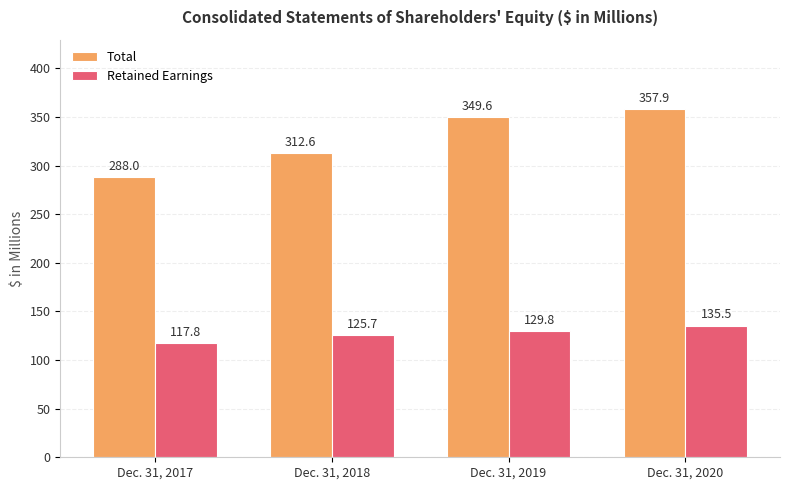

Is it true that Retained Earnings equals 34.3 at Dec. 31, 2019?

False